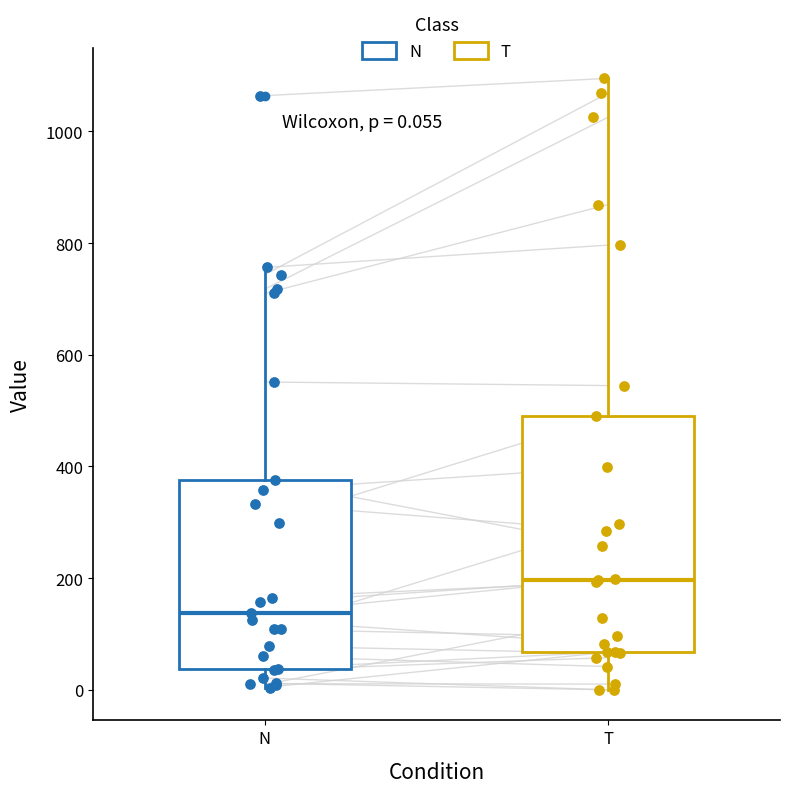

Which box has the highest median line?

T